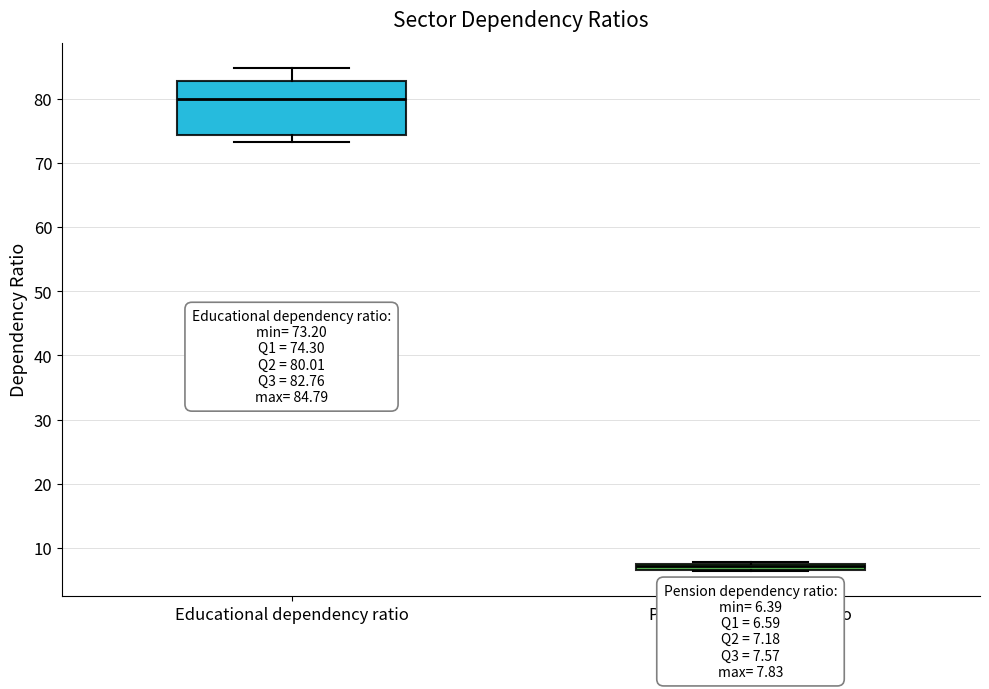

Which box is the tallest, from its lower edge to its upper edge?

Educational dependency ratio